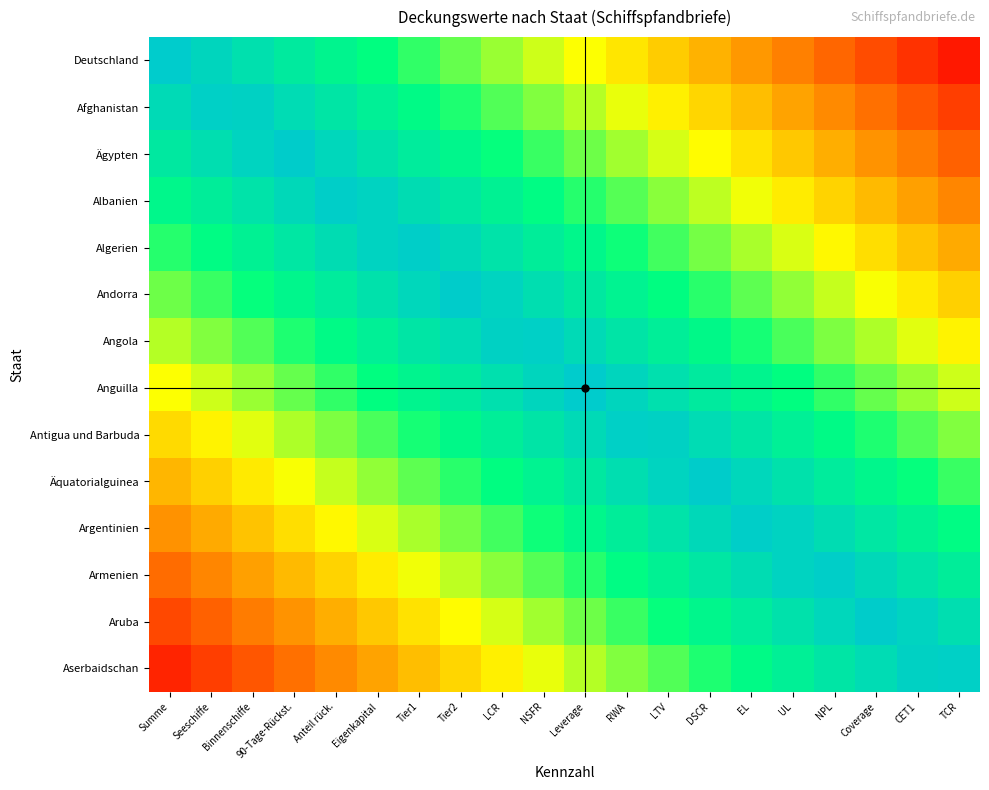

What is the smallest value displayed?

0.1